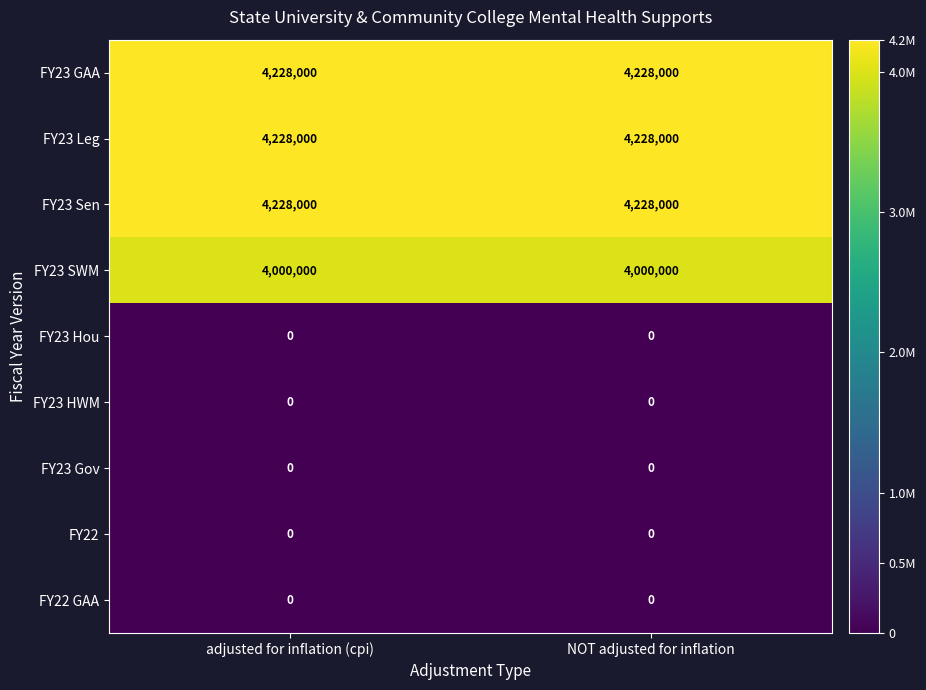

What is the total value across all series at NOT adjusted for inflation?

16684000